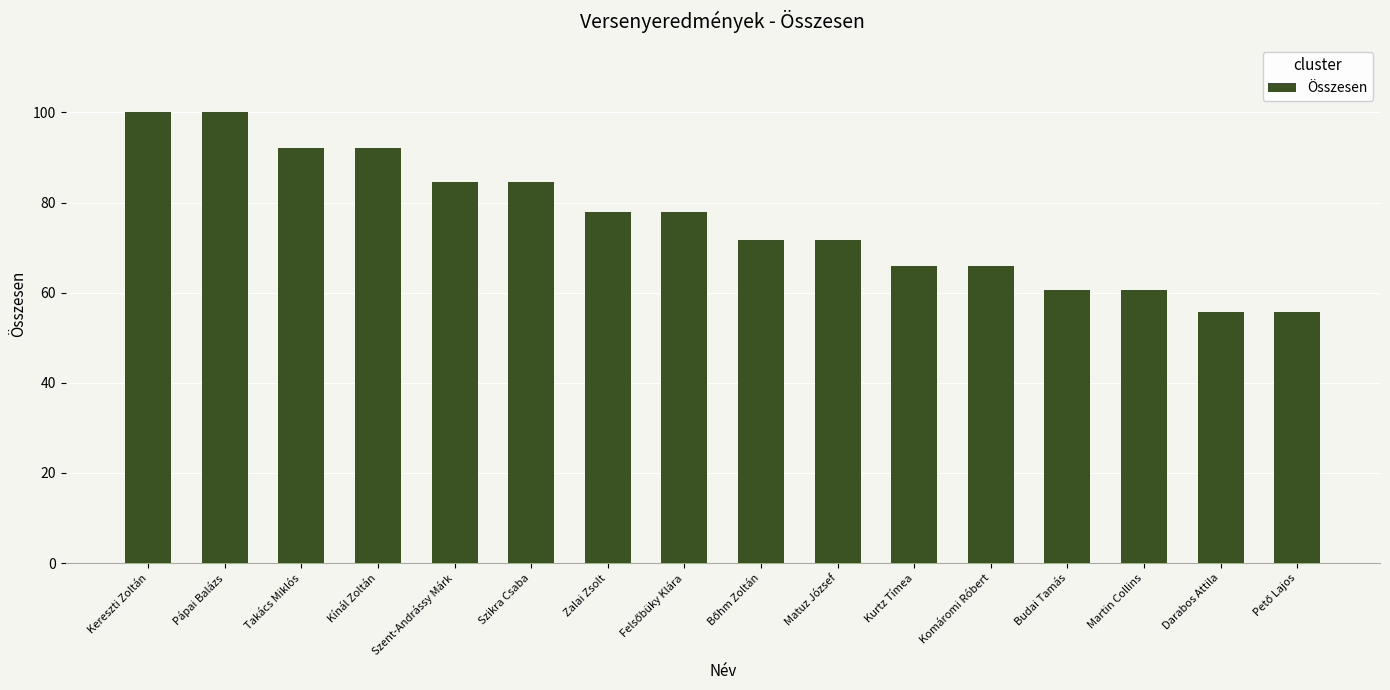

True or false: the data shows 84.6 at Szikra Csaba.

True